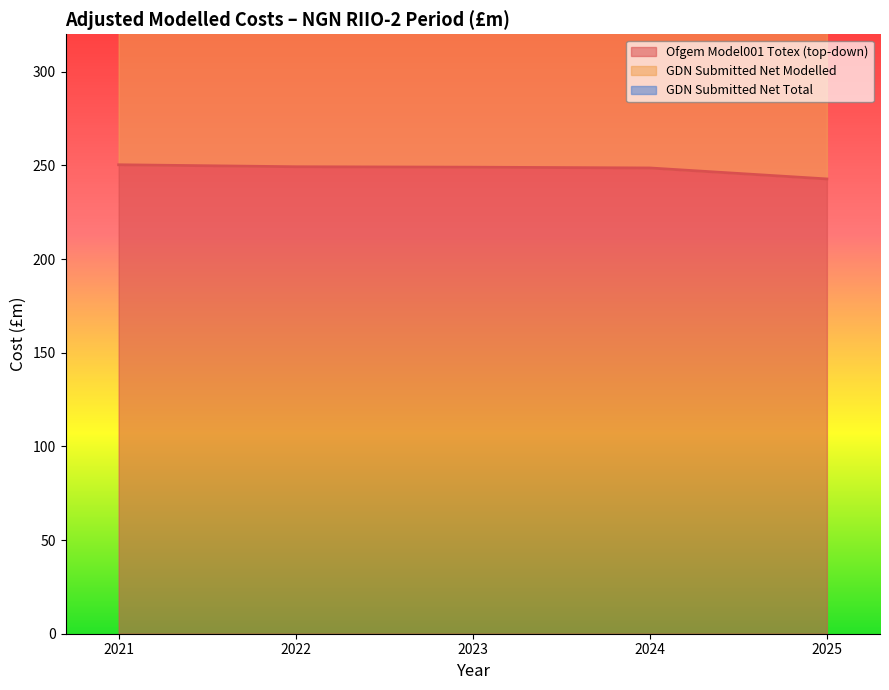

The Ofgem Model001 Totex (top-down) series shows 248.6 at 2024. True or false?

True